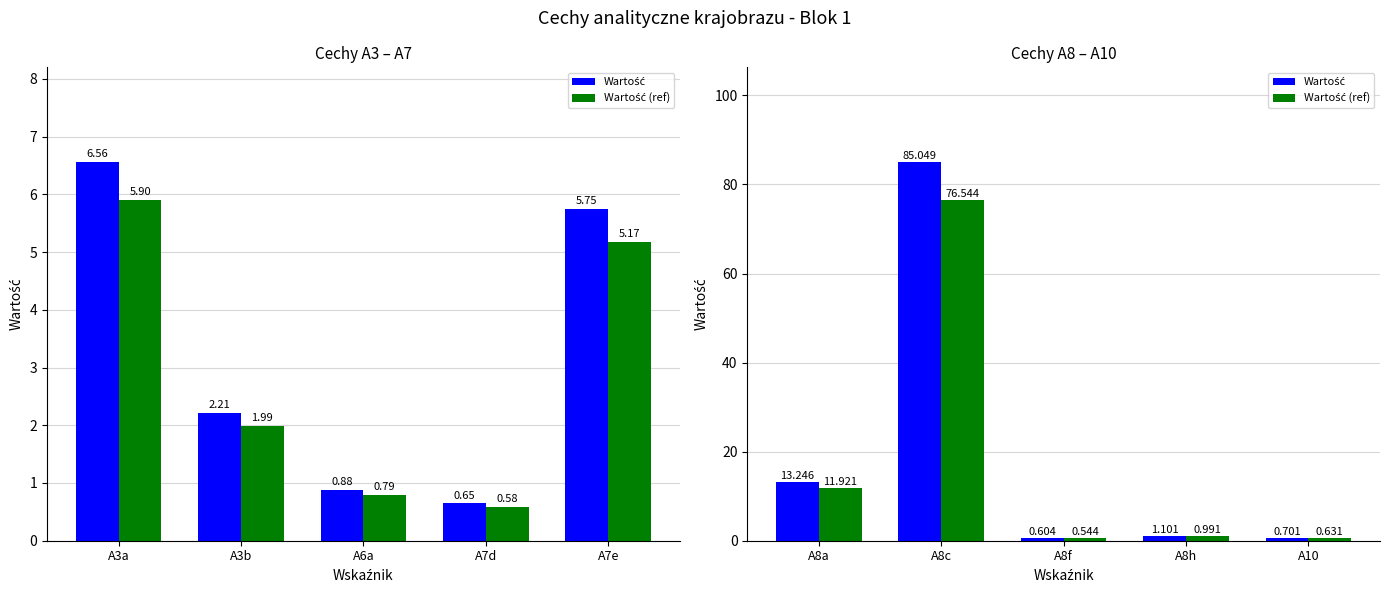

How many bars are there in each group?

2